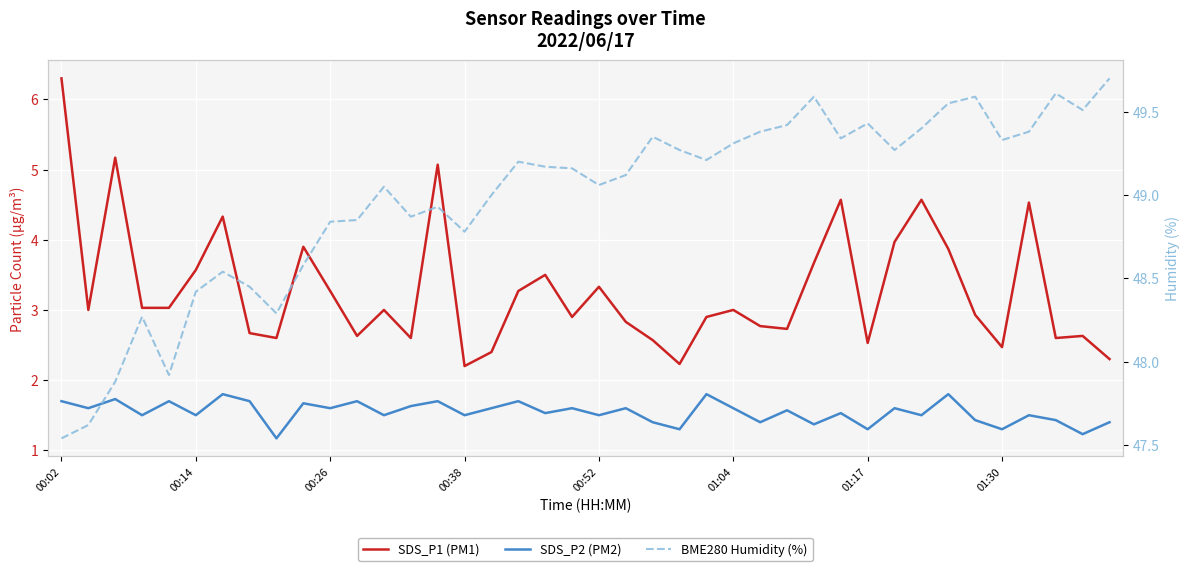

What is the difference between the highest and lowest values at 18?

47.6